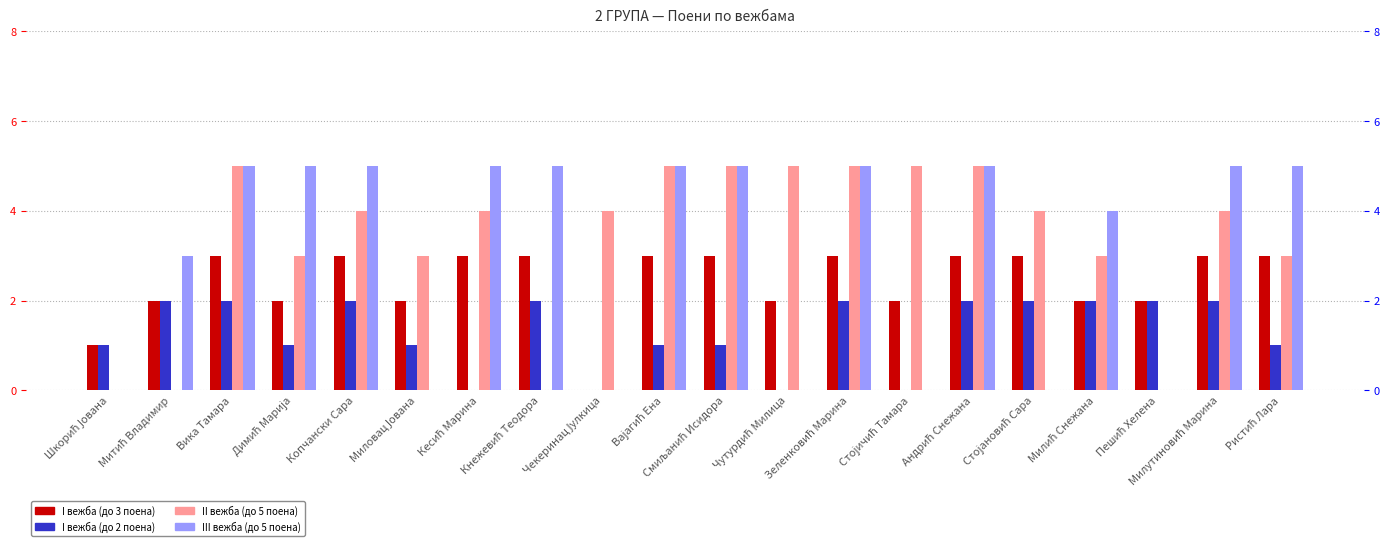

The value of I вежба (до 2 поена) at Стојичић Тамара is 0. True or false?

True